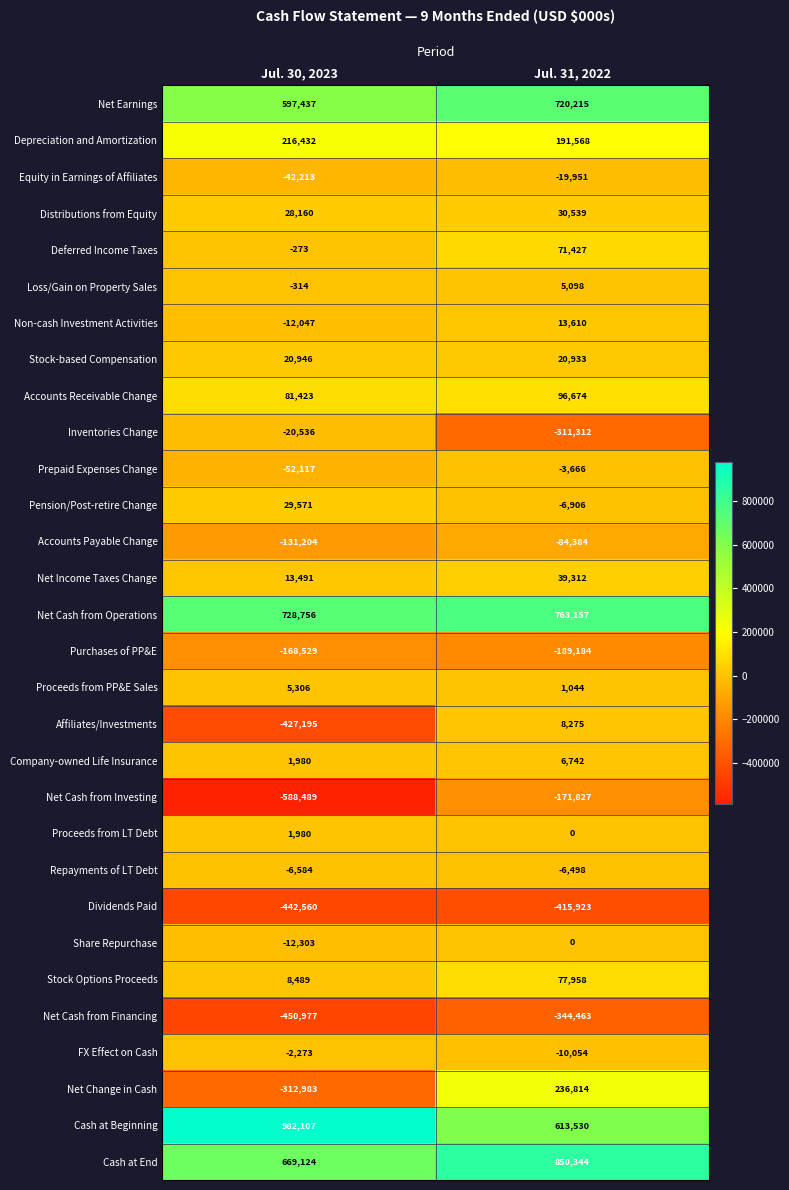

Is it true that Cash at End equals 850344 at Jul. 31, 2022?

True